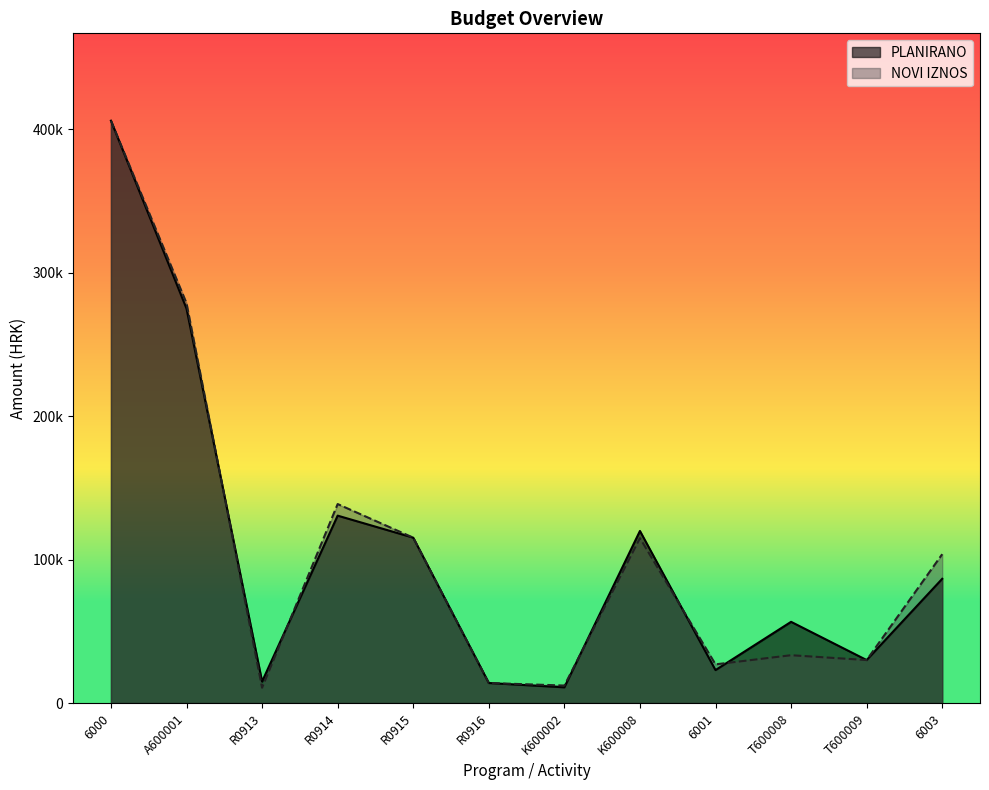

How many data points in NOVI IZNOS are less than 103798?

6